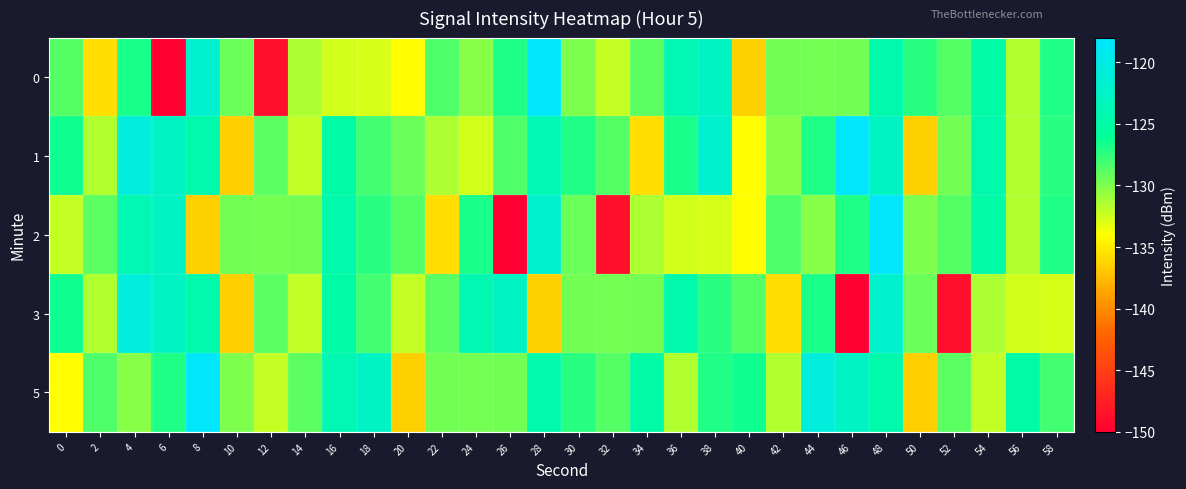

What is the spread (max minus min) of values at 10?

7.2